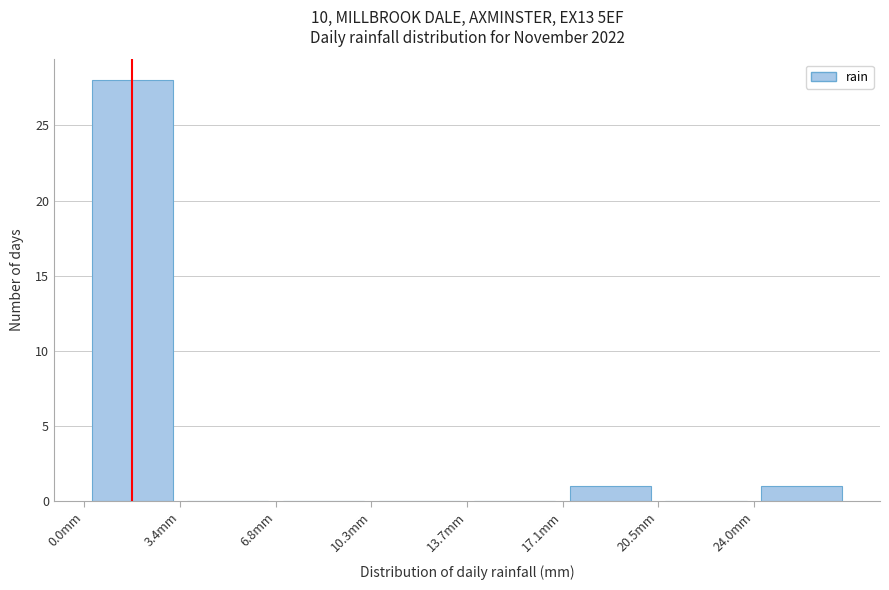

What is the height of the bar covering 0.0 to 3.5 on the x-axis? Neither the bar edges nor the heights are printed on the chart, so give them approximately, as read against the axes.

28